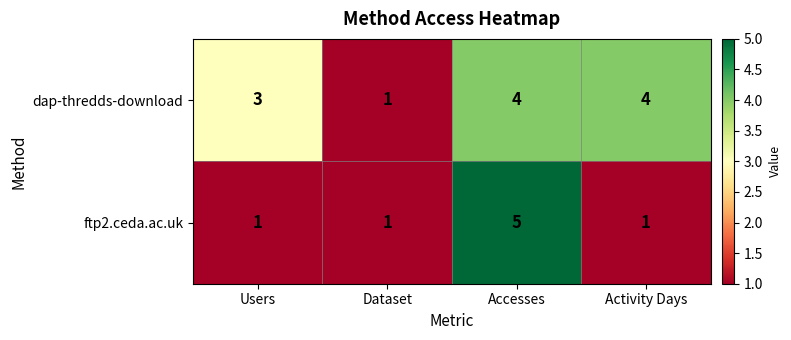

What is the total value across all series at Activity Days?

5